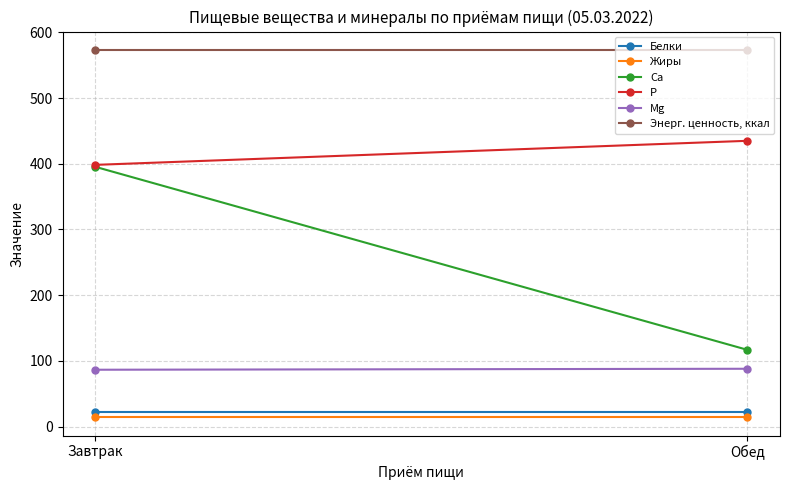

What is the value of the P point at the 1st from the left?

398.3